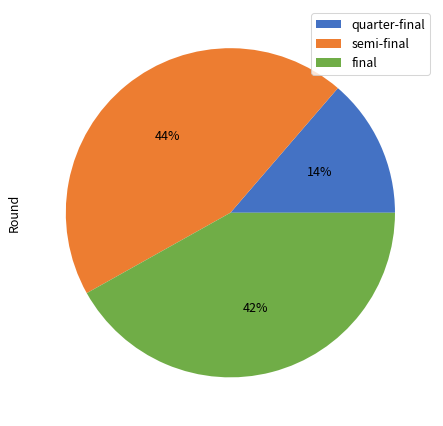

Between quarter-final and semi-final, which is larger?

semi-final